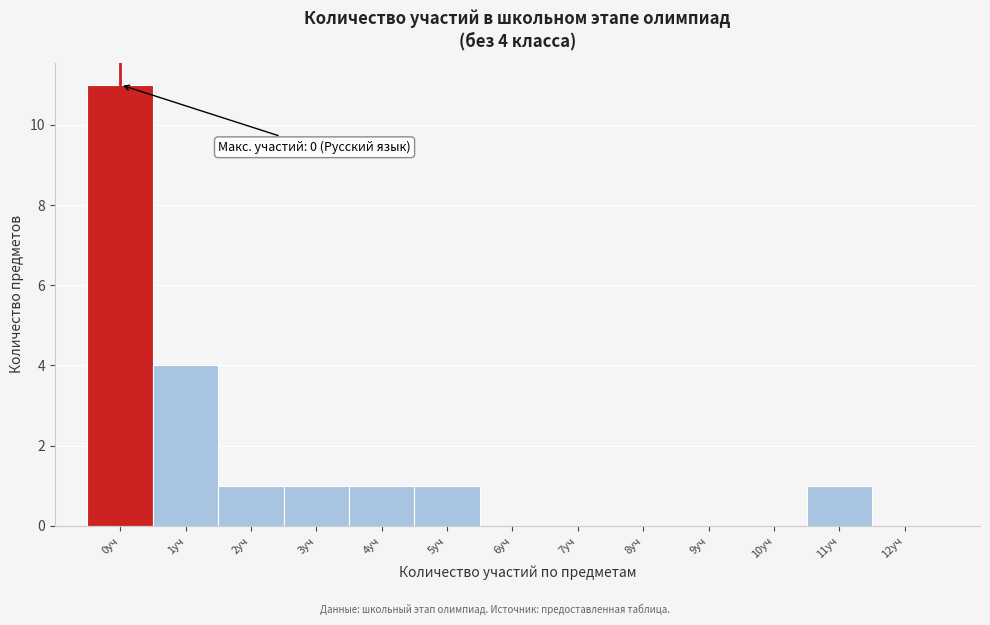

Reading right to left, transcribe all the data shown in this chart.

12уч=0	11уч=1	10уч=0	9уч=0	8уч=0	7уч=0	6уч=0	5уч=1	4уч=1	3уч=1	2уч=1	1уч=4	0уч=11